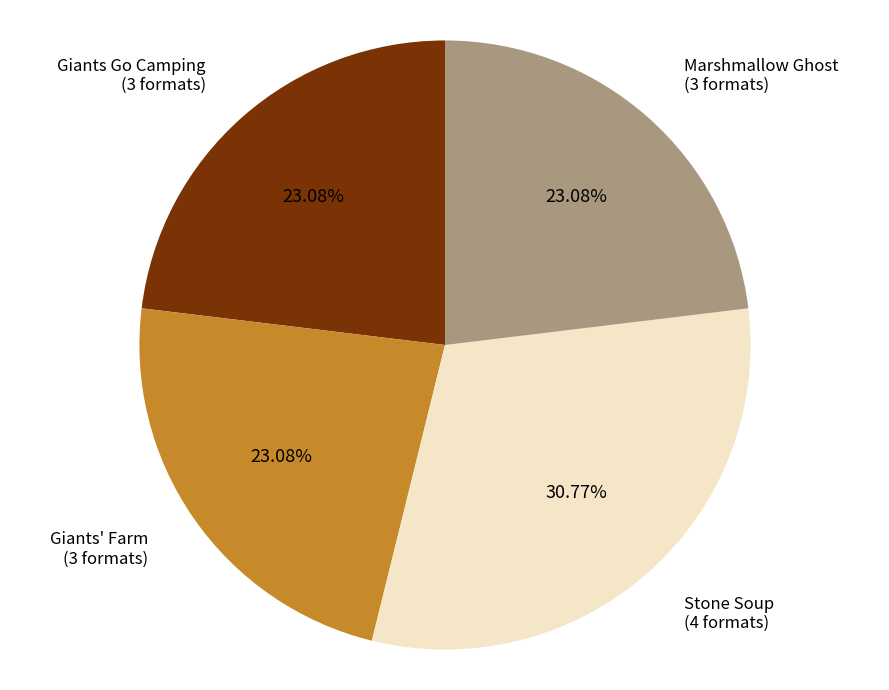

To the nearest percent, what percentage of the pie is Marshmallow Ghost?

23%